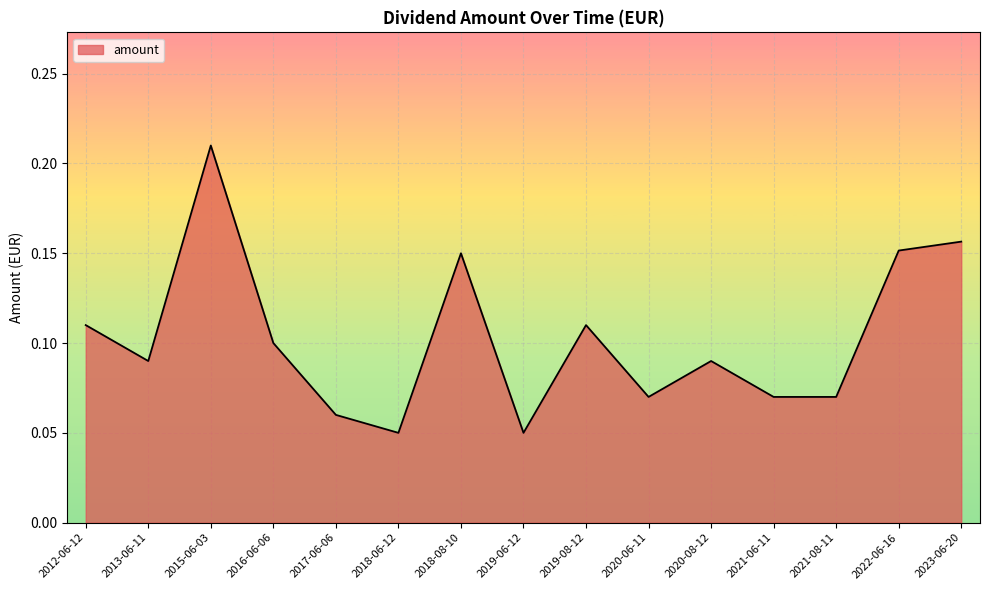

The value at 2018-06-12 is 0.1. True or false?

True